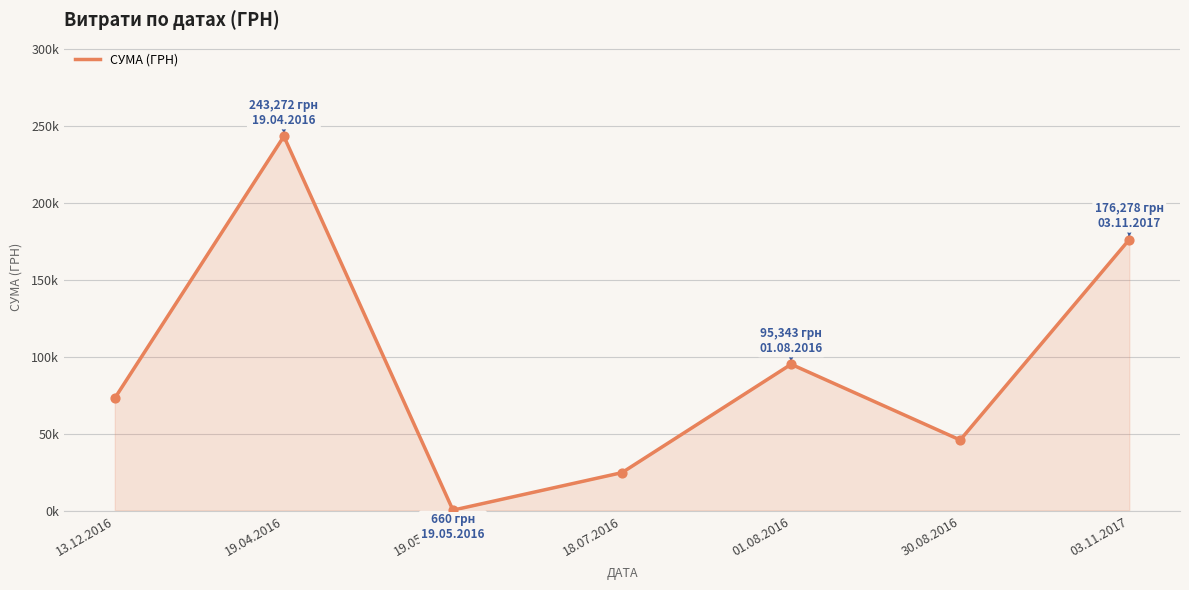

Approximately how many times larger is the value at 30.08.2016 compared to 01.08.2016?

0.5